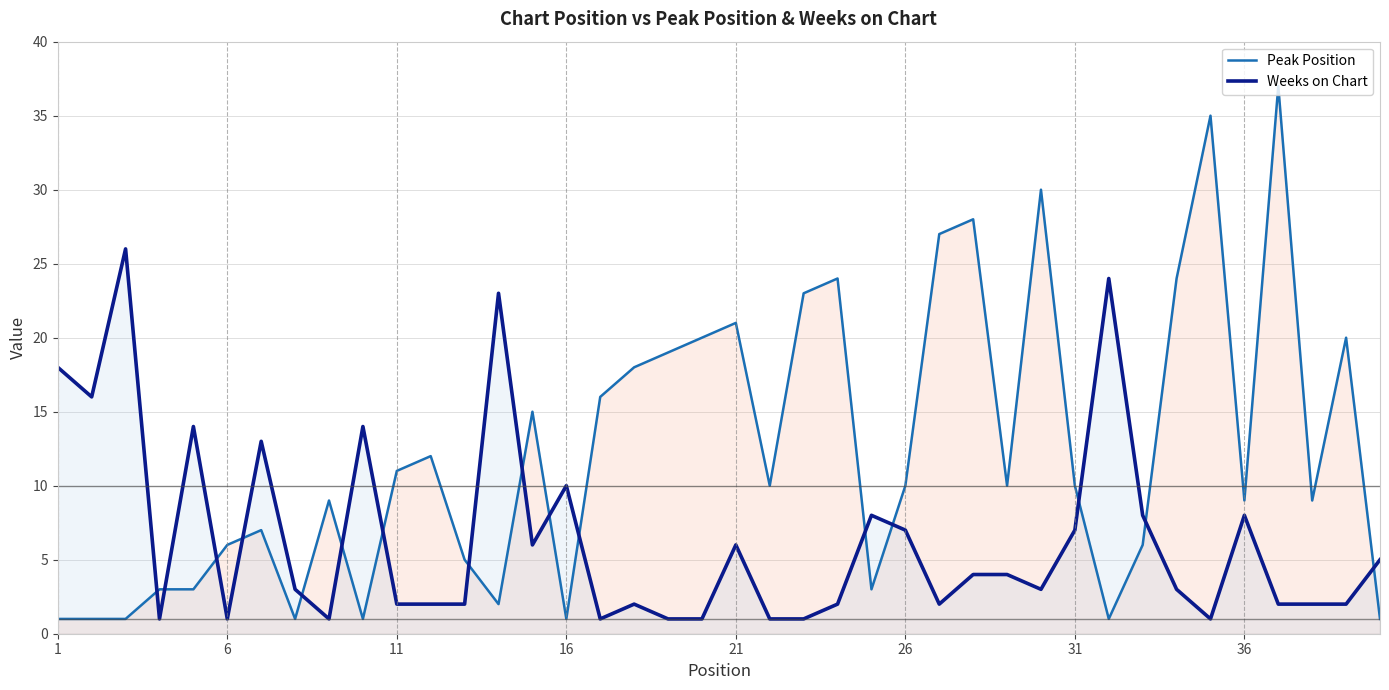

Which series has the largest range (max minus min)?

Peak Position